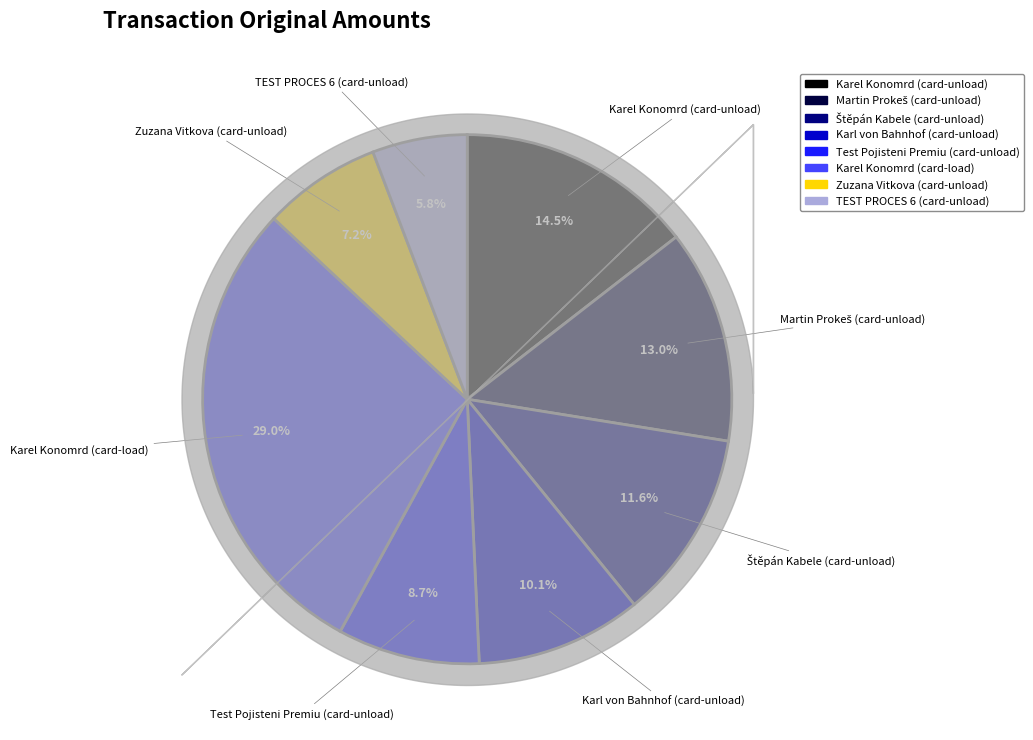

Is there a majority slice in this chart?

No